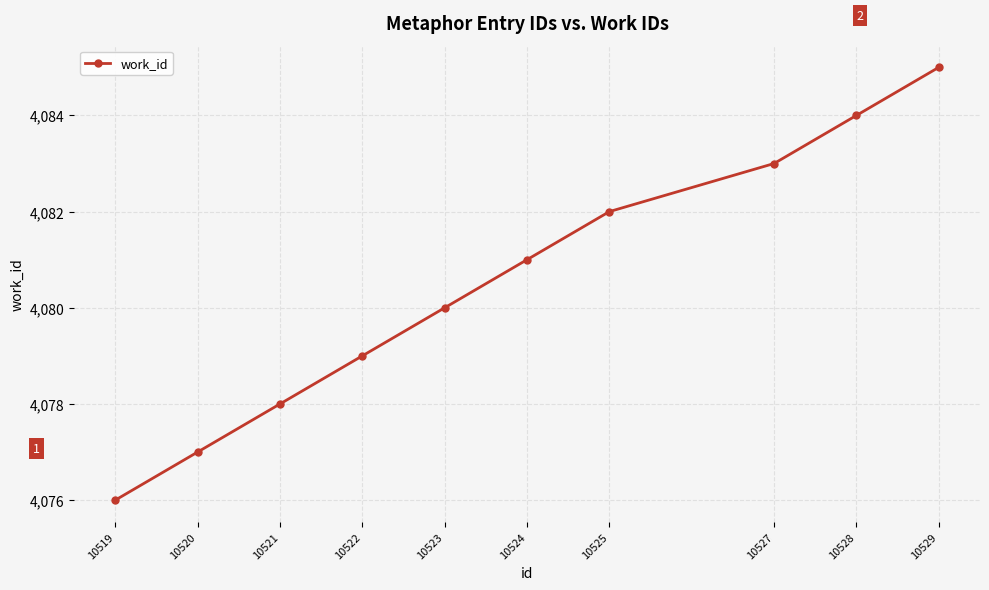

Which category has the highest value across all series?

10529